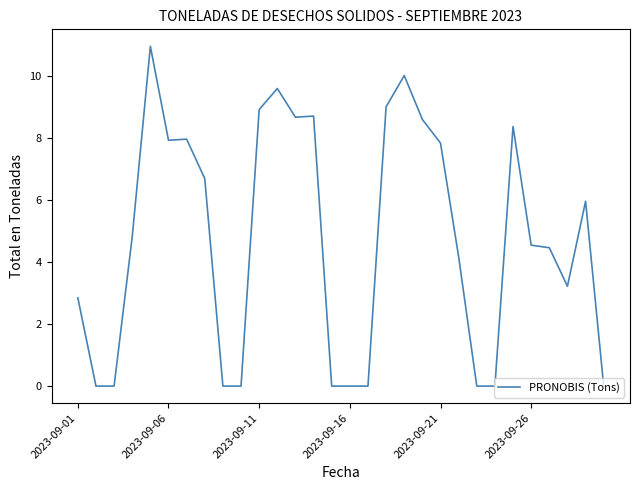

The chart shows a value of 3.3 at 2023-09-11. True or false?

False